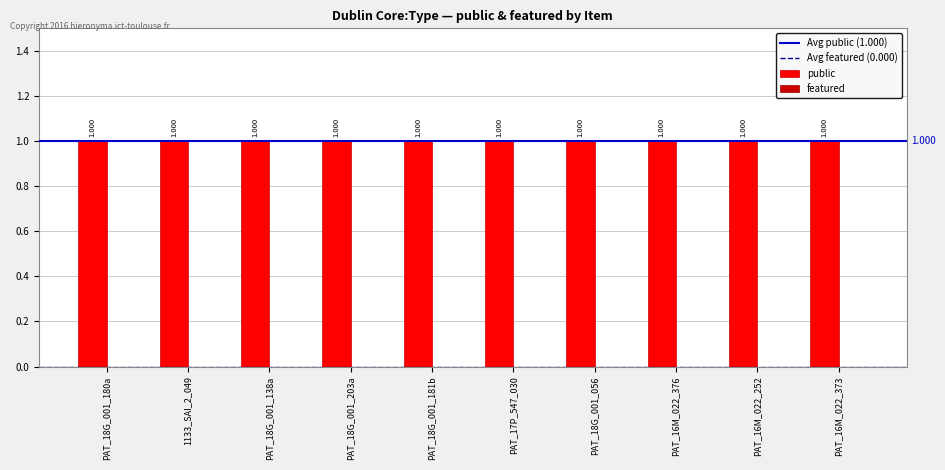

Which series has the widest spread of values?

public